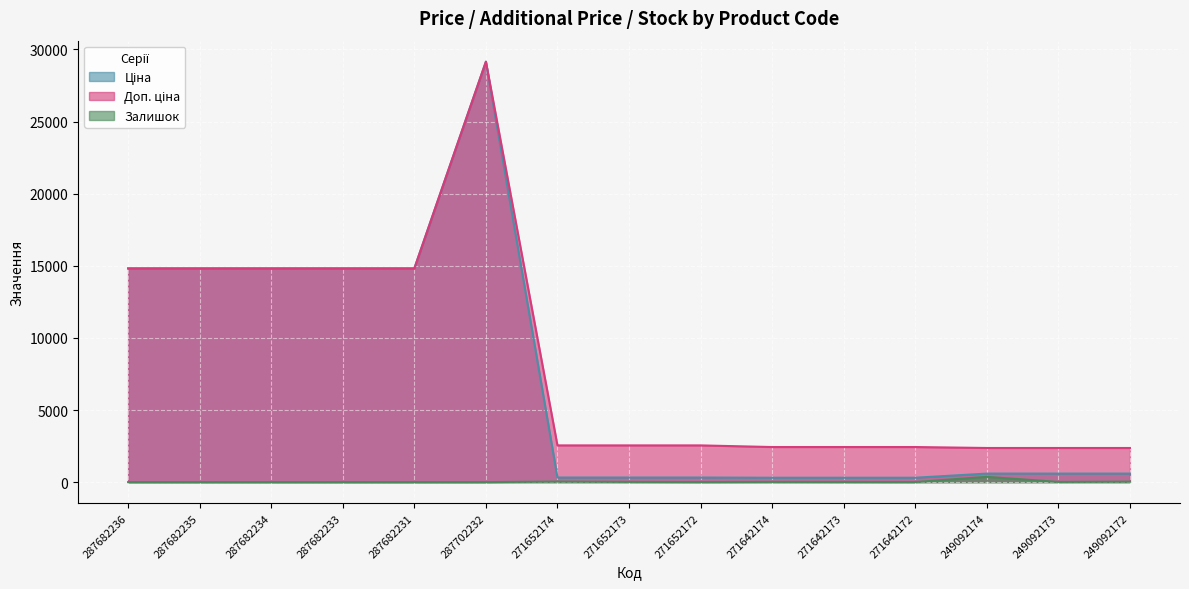

At how many categories does at least one series exceed 20725?

1